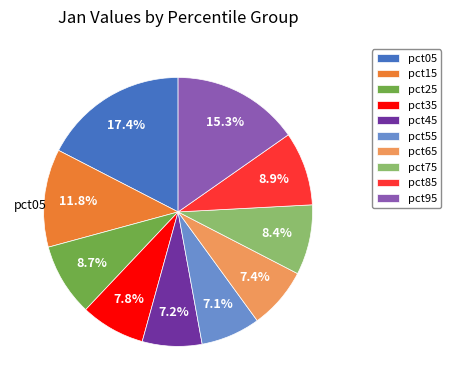

To the nearest percent, what is the average slice percentage?

10%